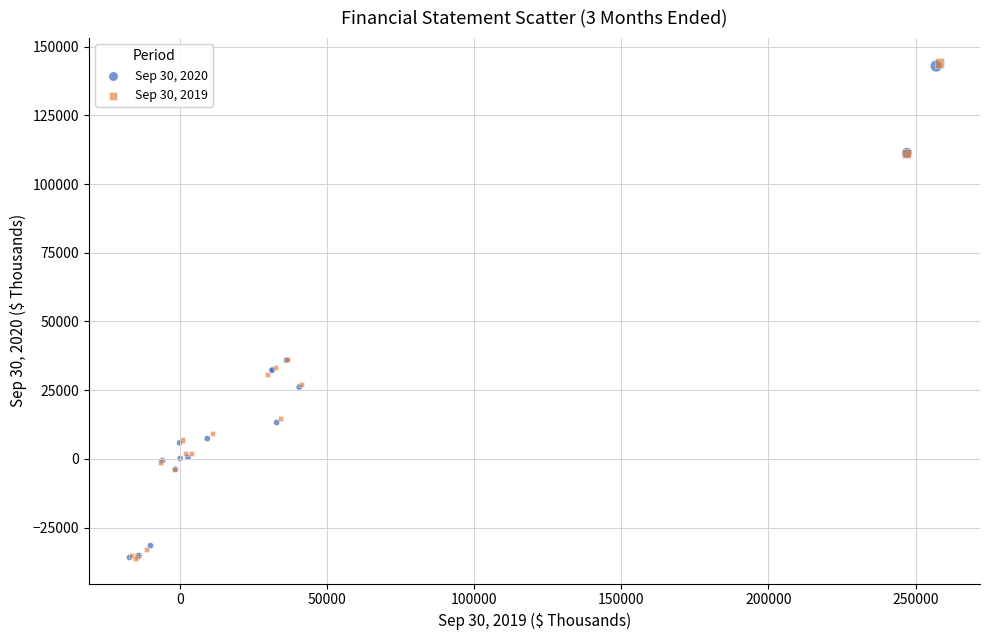

Which series has the largest Y range (max minus min)?

Sep 30, 2019